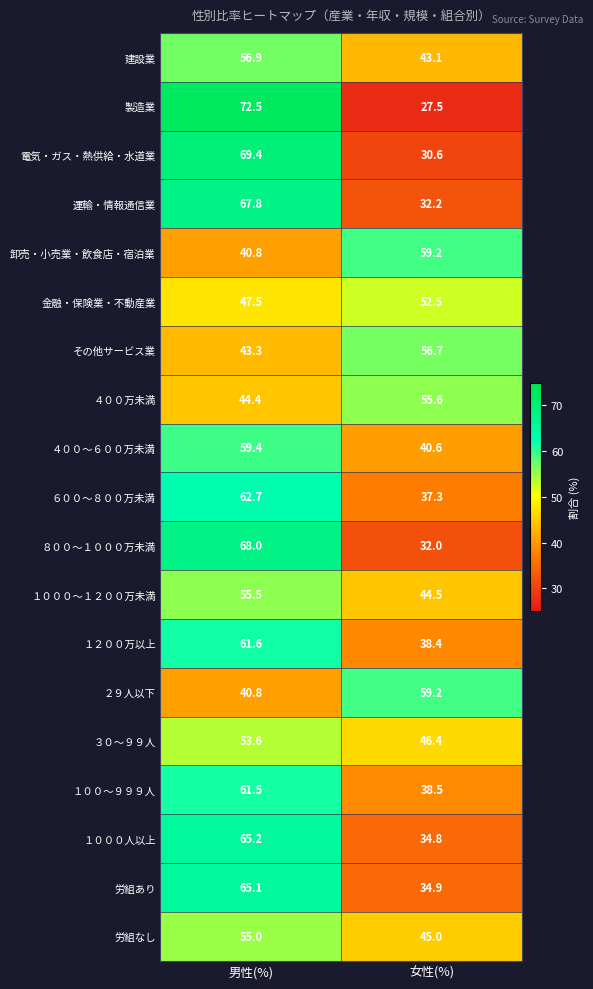

Where does the ４００～６００万未満 series first go above 59?

男性(%)